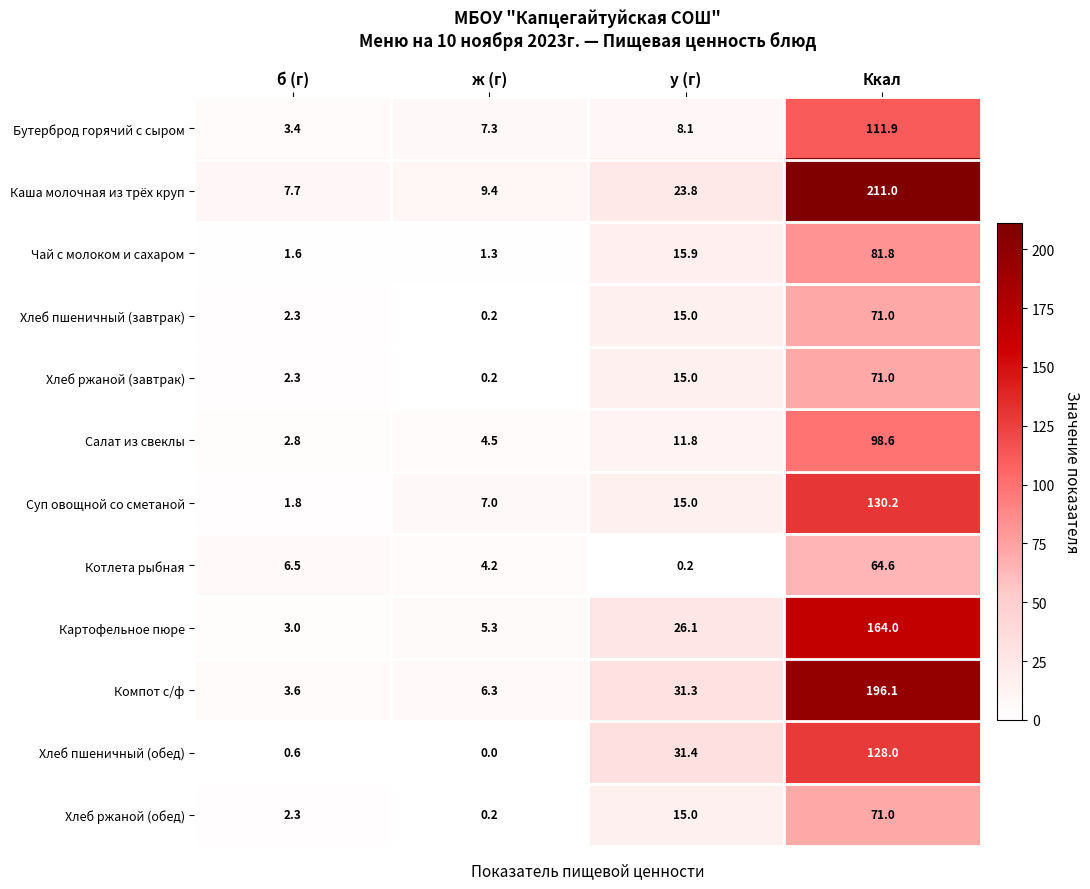

Rank the categories by Каша молочная из трёх круп value from lowest to highest.

б (г), ж (г), у (г), Ккал